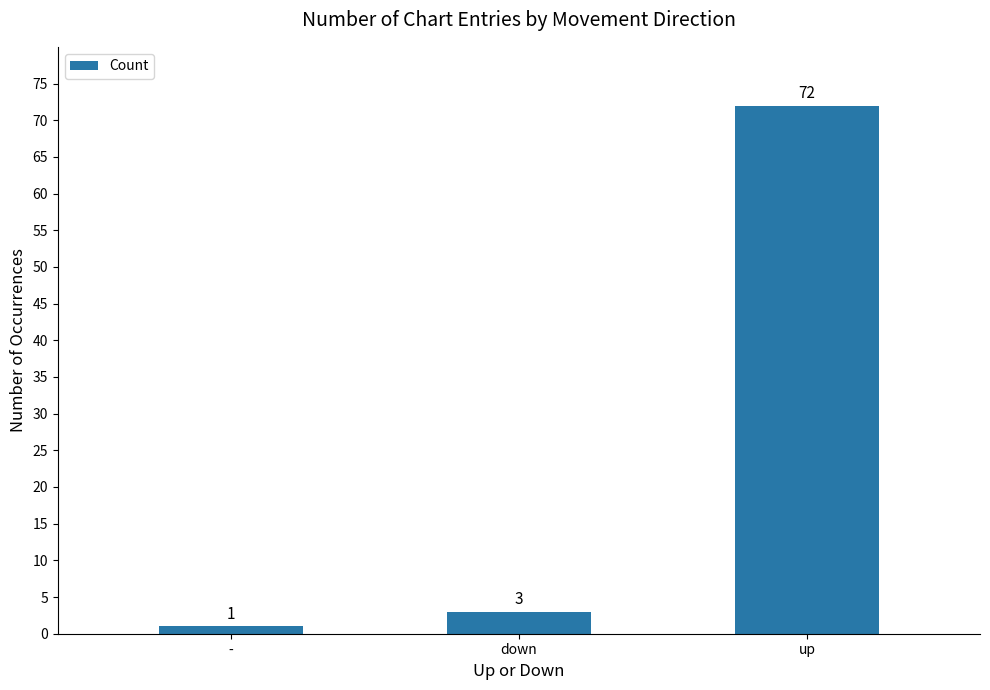

At which category does the chart reach its peak across all series?

up